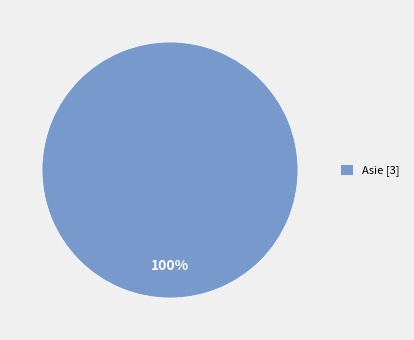

What percentage is the Asie [3] slice, to the nearest percent?

100%